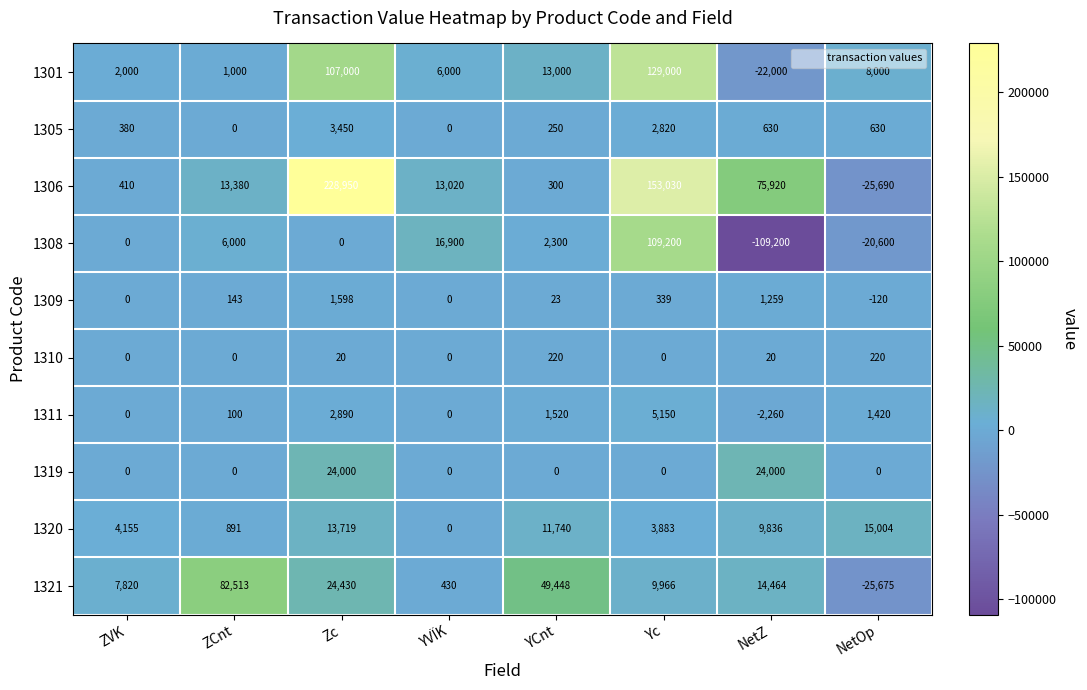

Is it true that 1311 equals 2890 at Zc?

True